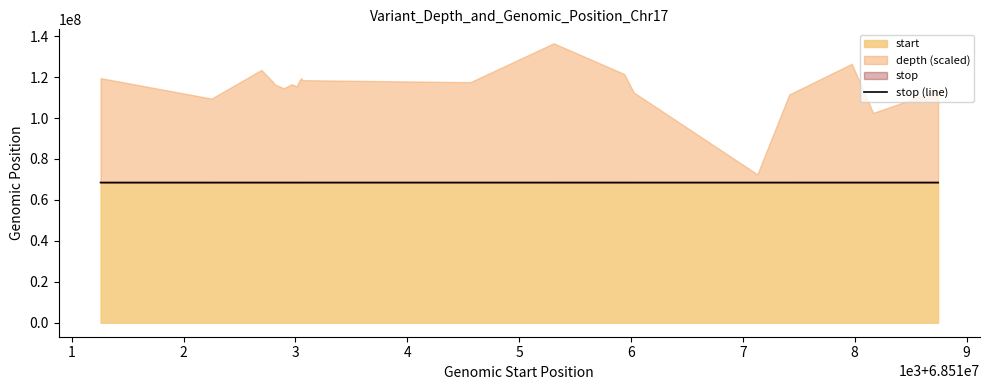

Reading left to right, extract all data points from this chart.

68511259	68512251	68512697	68512803	68512813	68512897	68512967	68513014	68513038	68513057	68513059	68514564	68515310	68515941	68516026	68517131	68517416	68517975	68518166	68518747